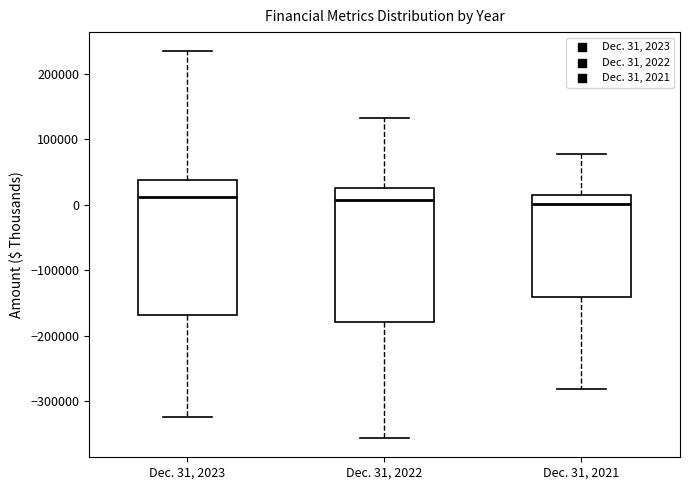

Reading left to right, transcribe this box plot: for each box, give where its median line is, the range the box spans, and where its two whiskers end, as read against the y-axis. The values are not printed on the chart, so give them approximately, as read against the axis.

Dec. 31, 2023: median 10000, box -170000 to 40000, whiskers -320000 to 230000
Dec. 31, 2022: median 10000, box -180000 to 30000, whiskers -360000 to 130000
Dec. 31, 2021: median 0, box -140000 to 10000, whiskers -280000 to 80000